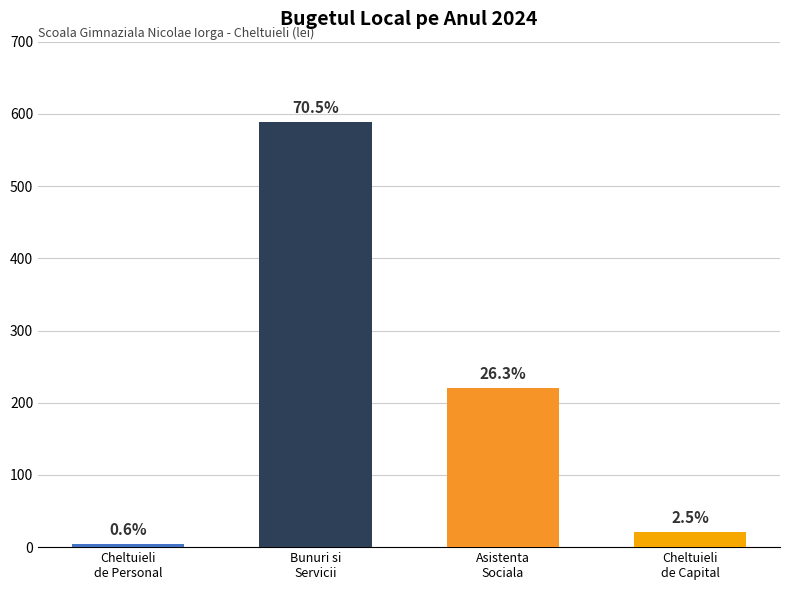

List the labels in order of value, smallest first.

Cheltuieli
de Personal, Cheltuieli
de Capital, Asistenta
Sociala, Bunuri si
Servicii